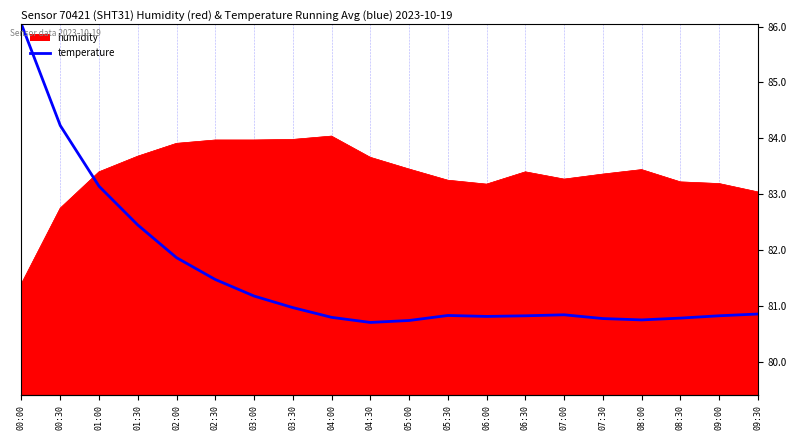

How many interior local valleys (lower than both neighbors) does the data have?

3